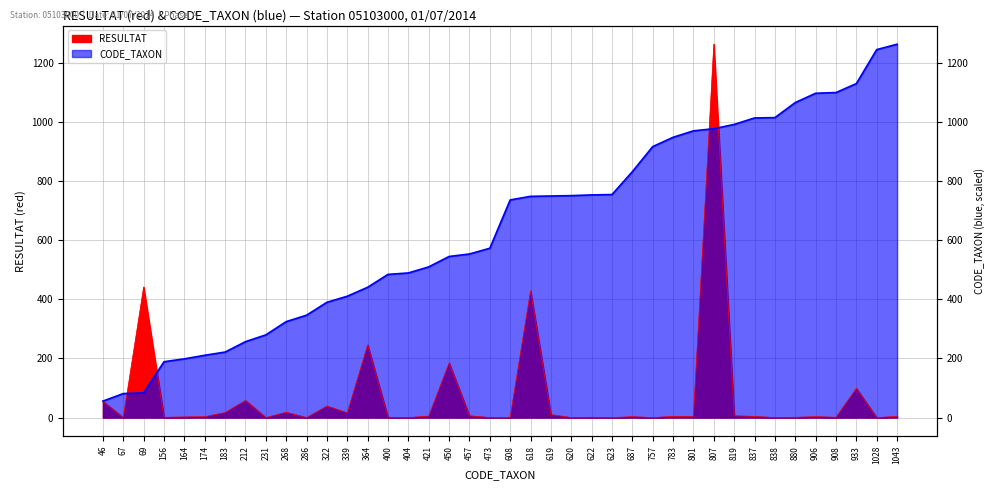

How many intersections are there between RESULTAT and CODE_TAXON?

4